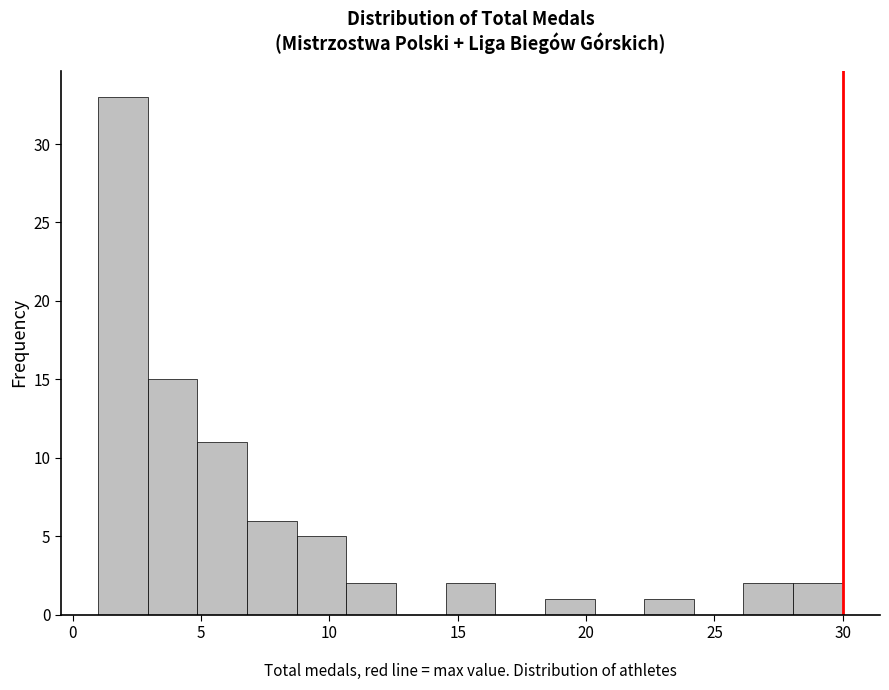

Read against the x-axis, roughly where is the centre of the tallest bar?

2.0